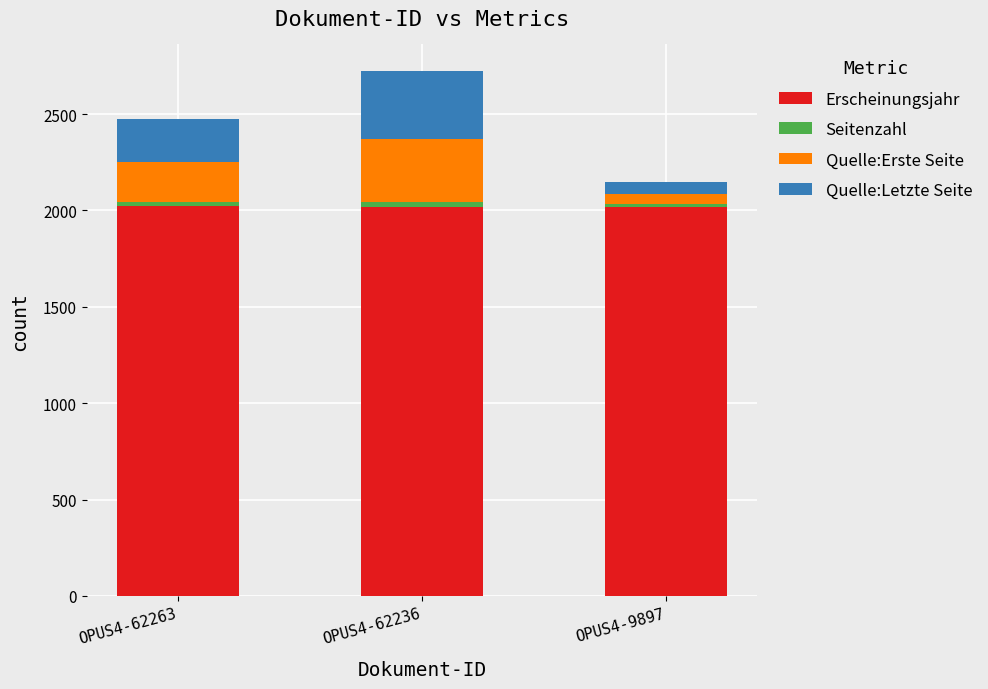

What is the minimum value for Erscheinungsjahr?

2016